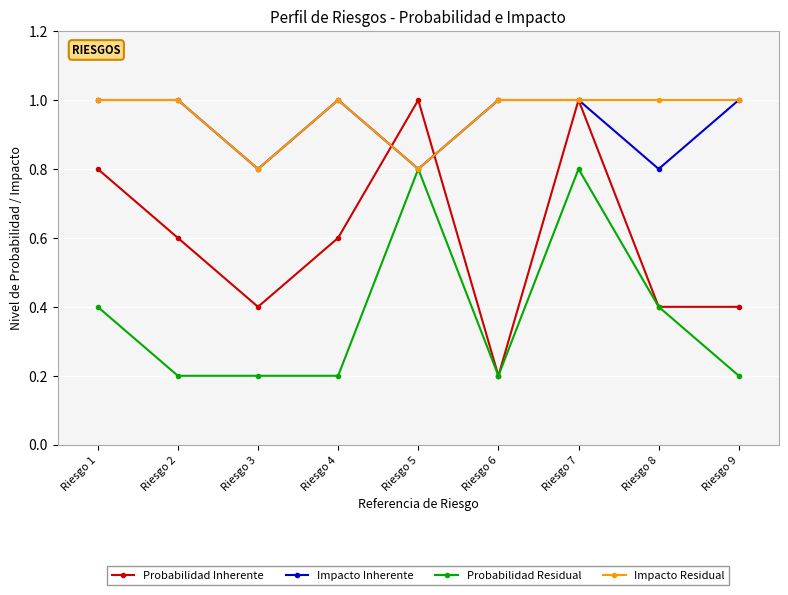

At which category does Probabilidad Inherente reach its first local valley?

Riesgo 3